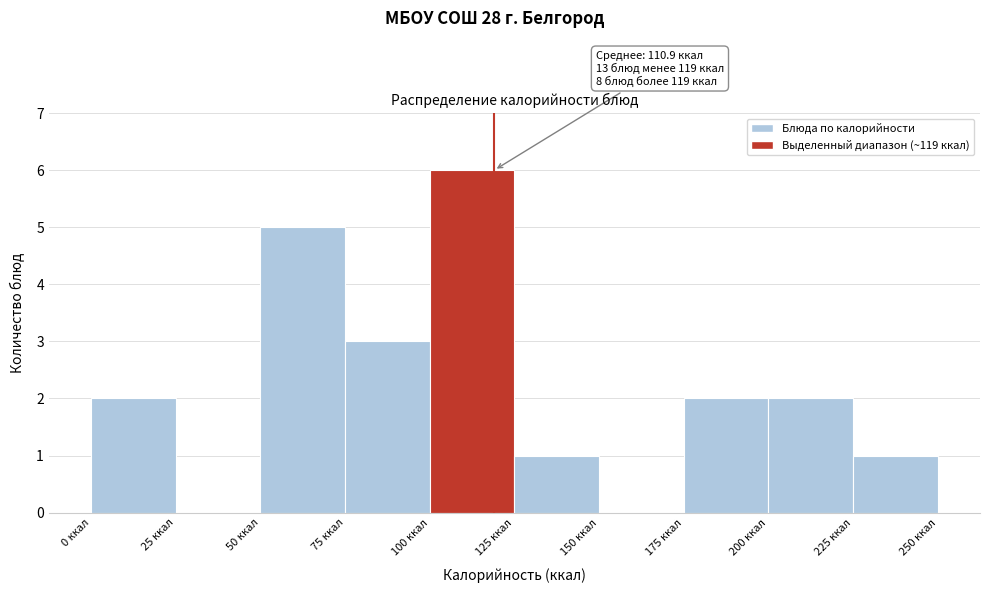

Over which range of the x-axis is the bar tallest?

100 to 125